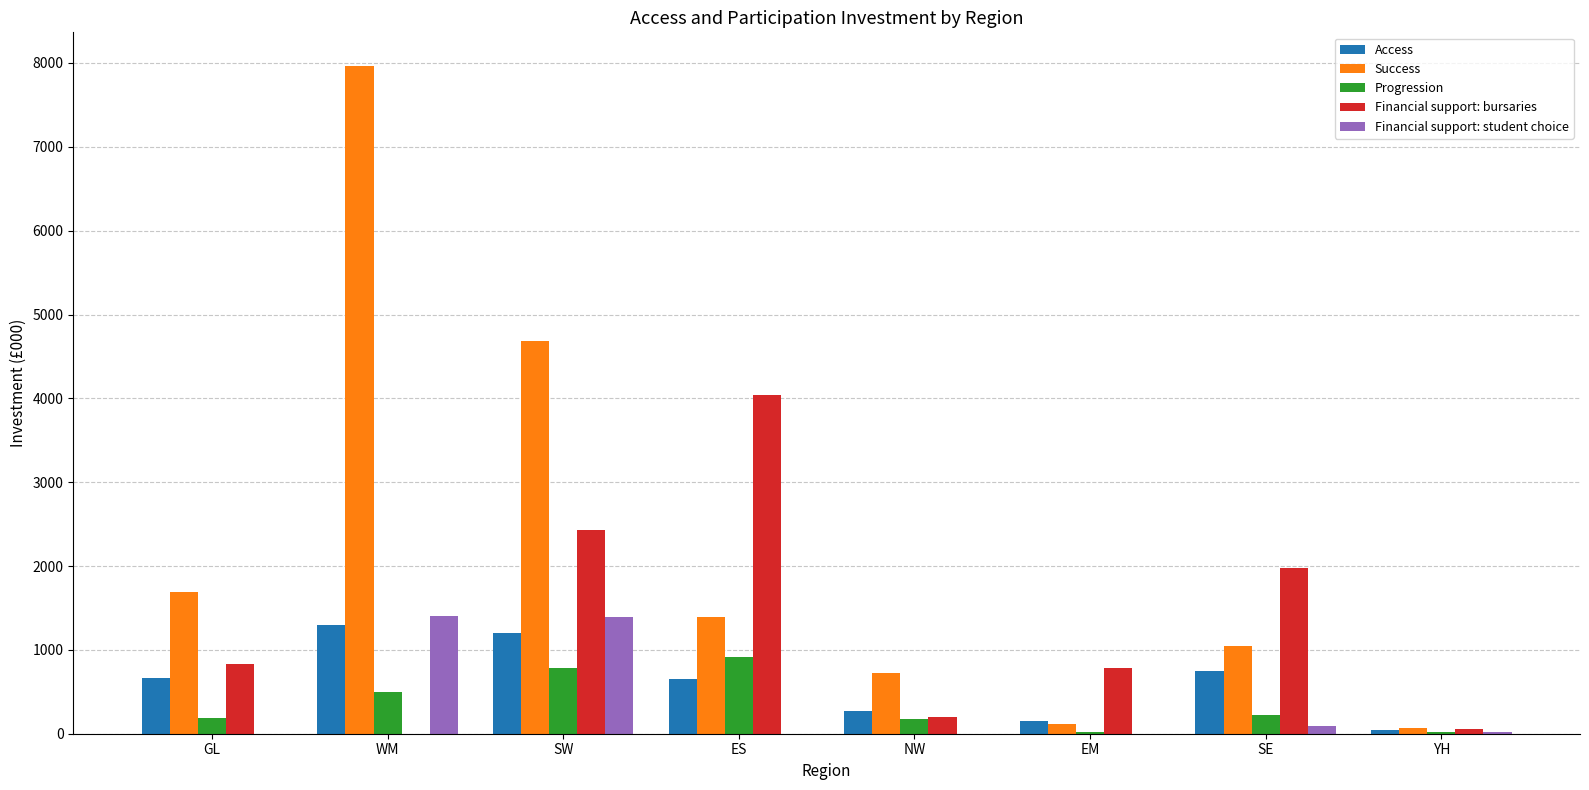

What is the highest value of the Success series?

7967.2